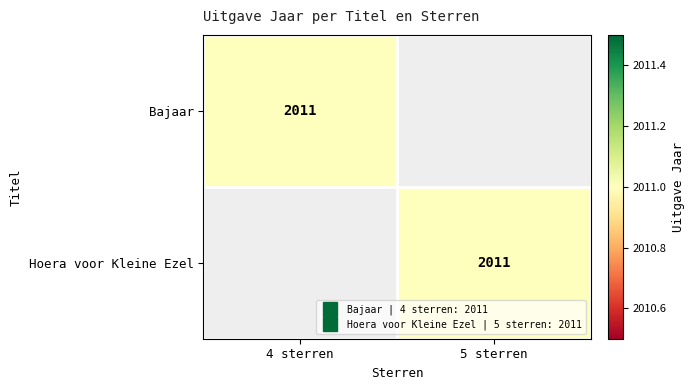

List the labels in order of Bajaar value, smallest first.

5 sterren, 4 sterren